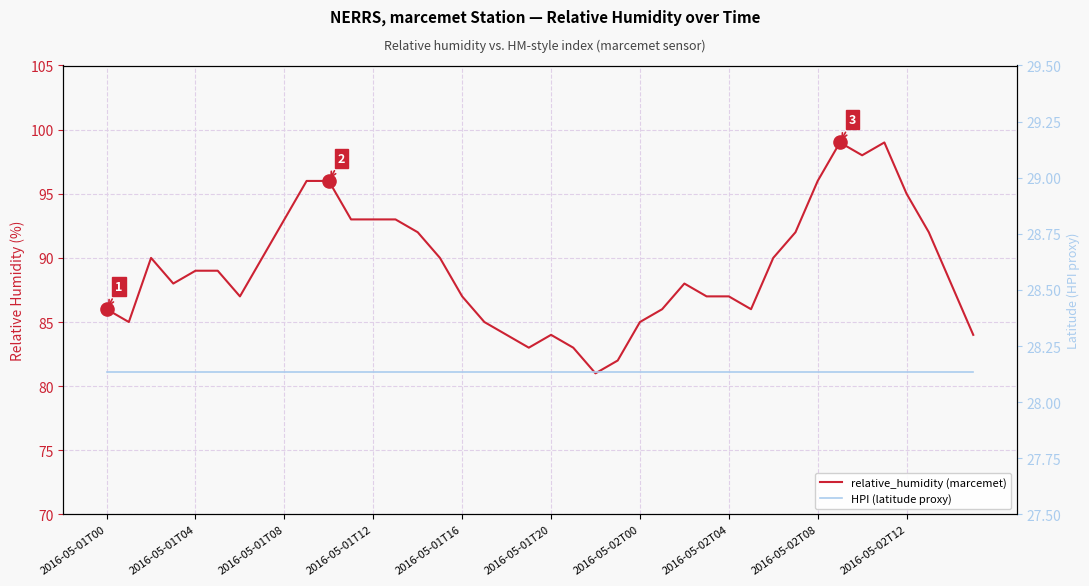

Which series contains the lowest Y value?

HPI (latitude proxy)